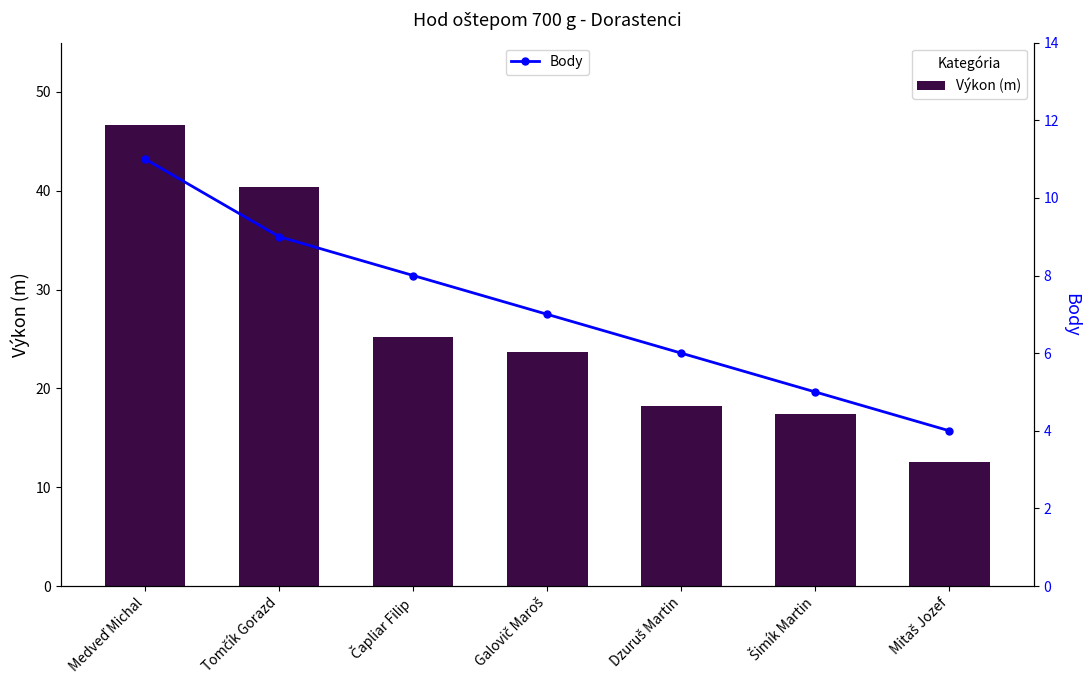

Is it true that Body equals 1.8 at Mitaš Jozef?

False